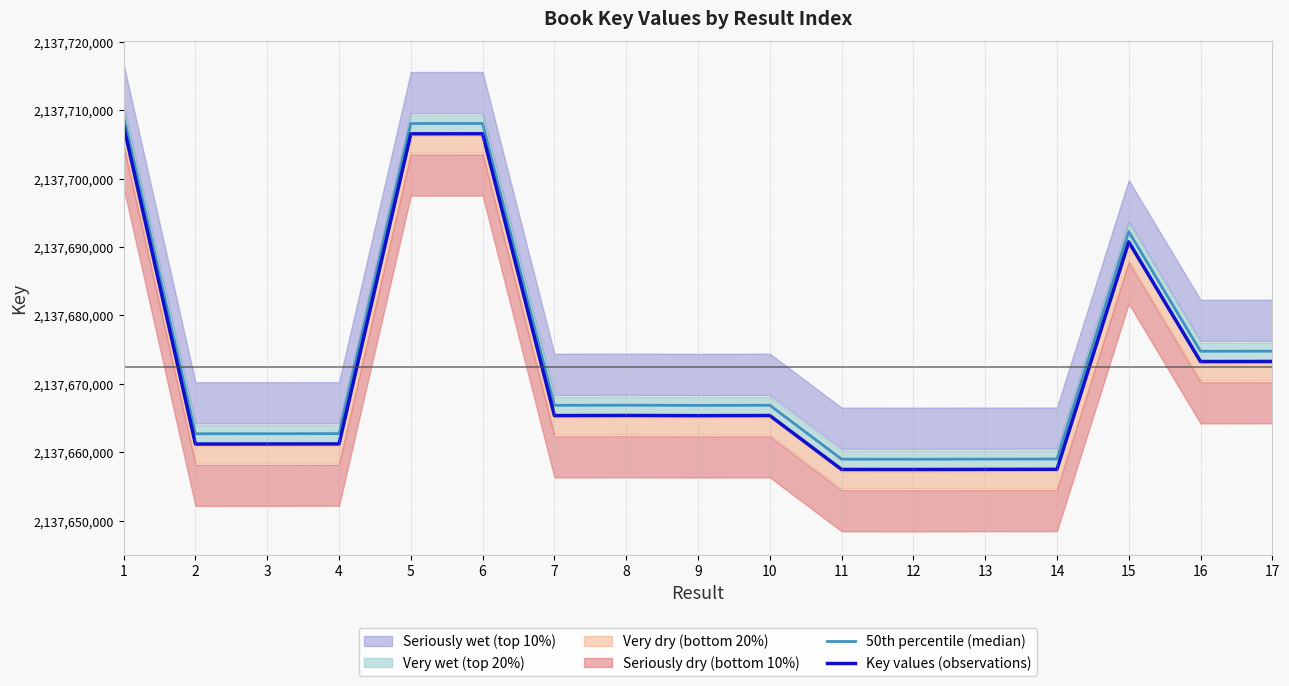

What is the total value across all series at 3?

4275323888